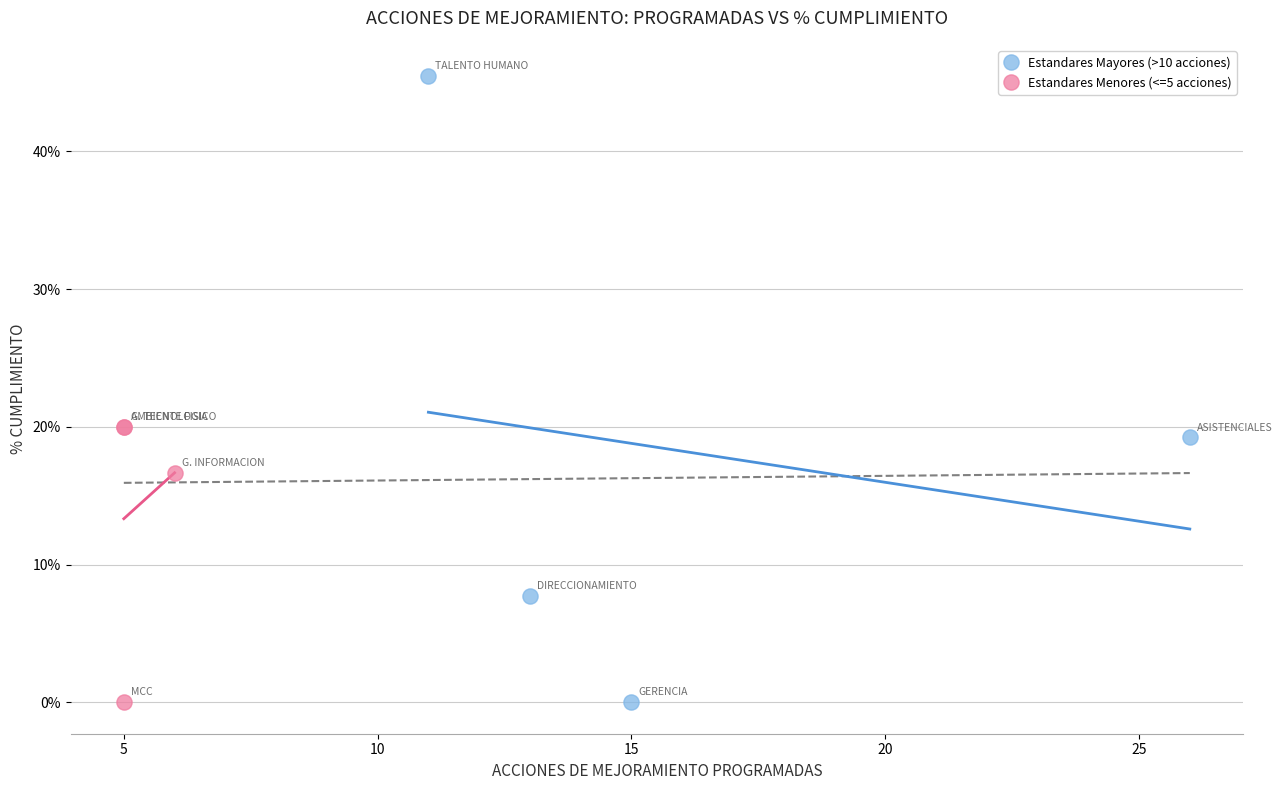

What are all the series names shown in the legend?

Estandares Mayores (>10 acciones), Estandares Menores (<=5 acciones)